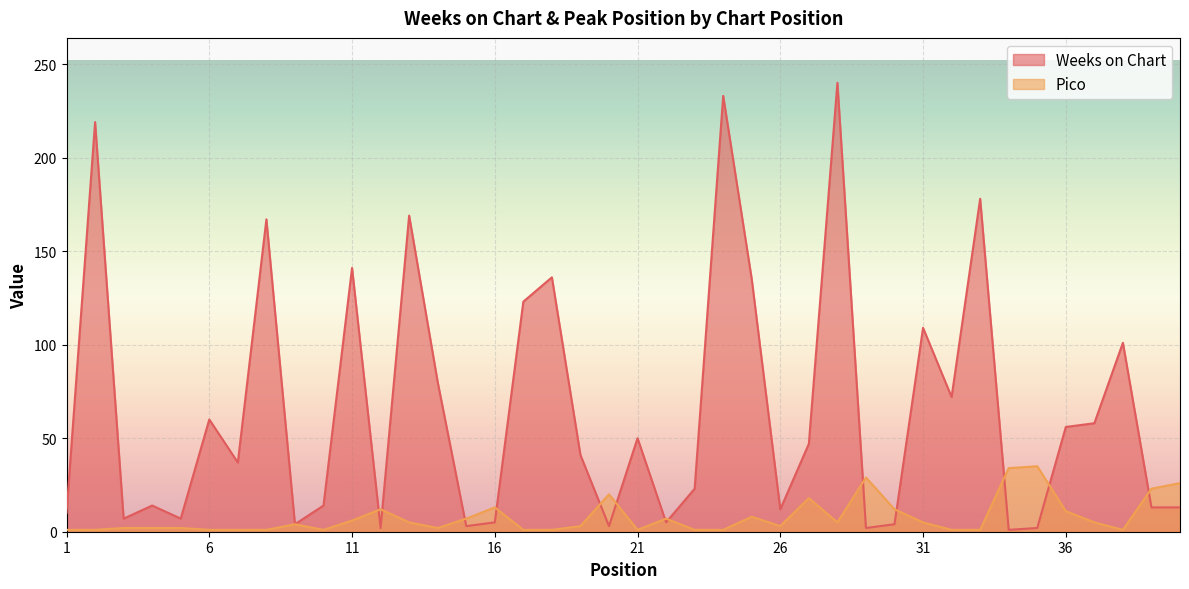

What is the difference between the maximum and minimum values in the Pico series?

34